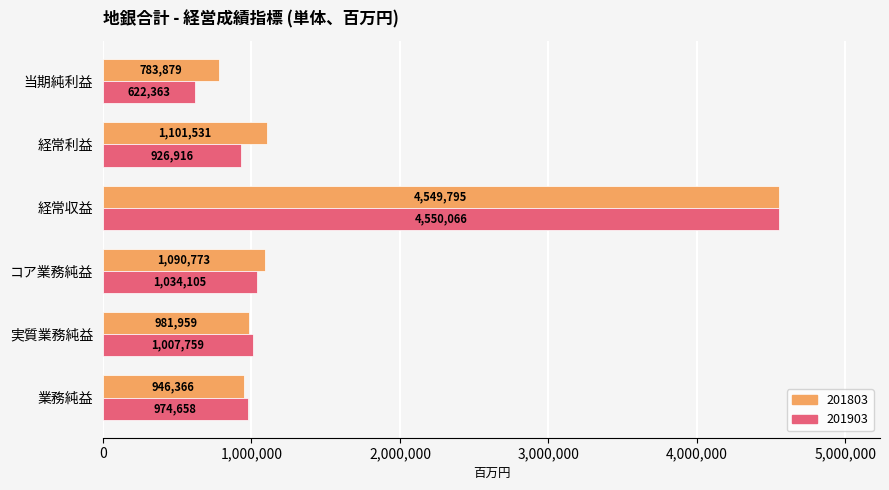

What is the minimum value shown in the chart?

622363